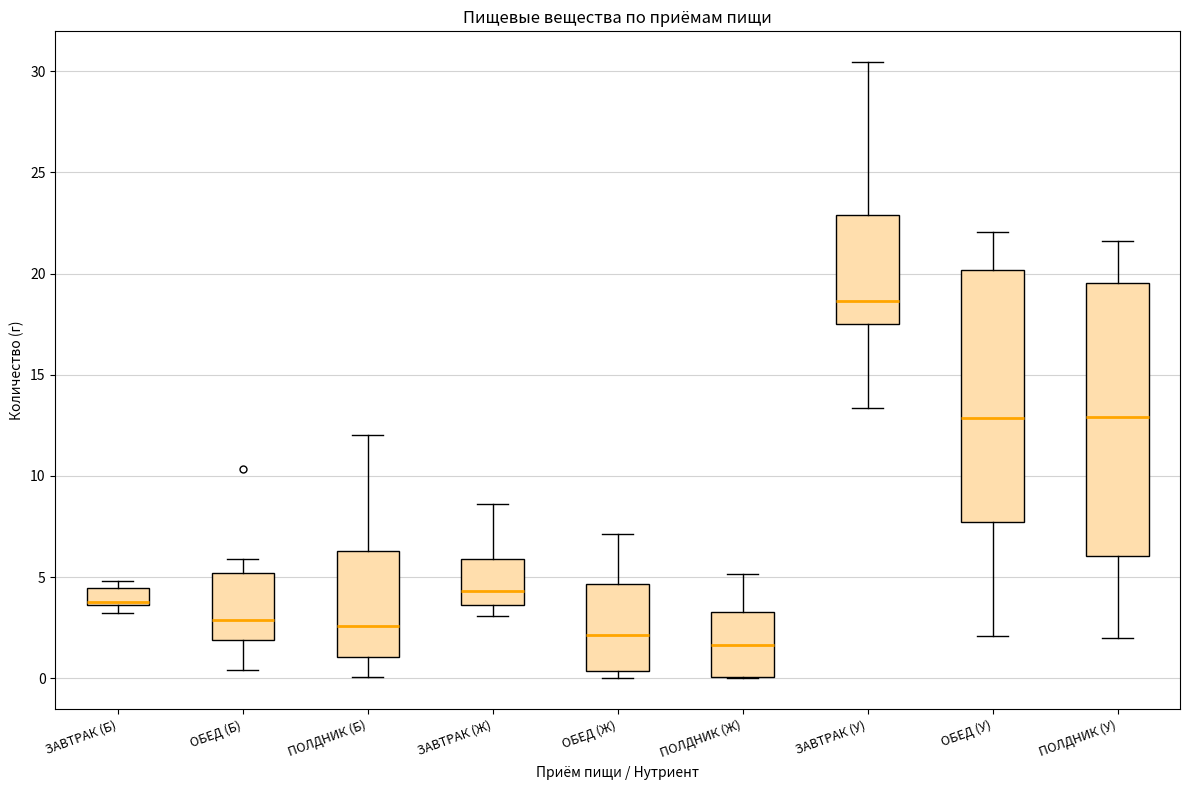

Where does the median line of the box for ОБЕД (Б) sit on the y-axis? The values are not printed on the chart, so give them approximately, as read against the axis.

3.0